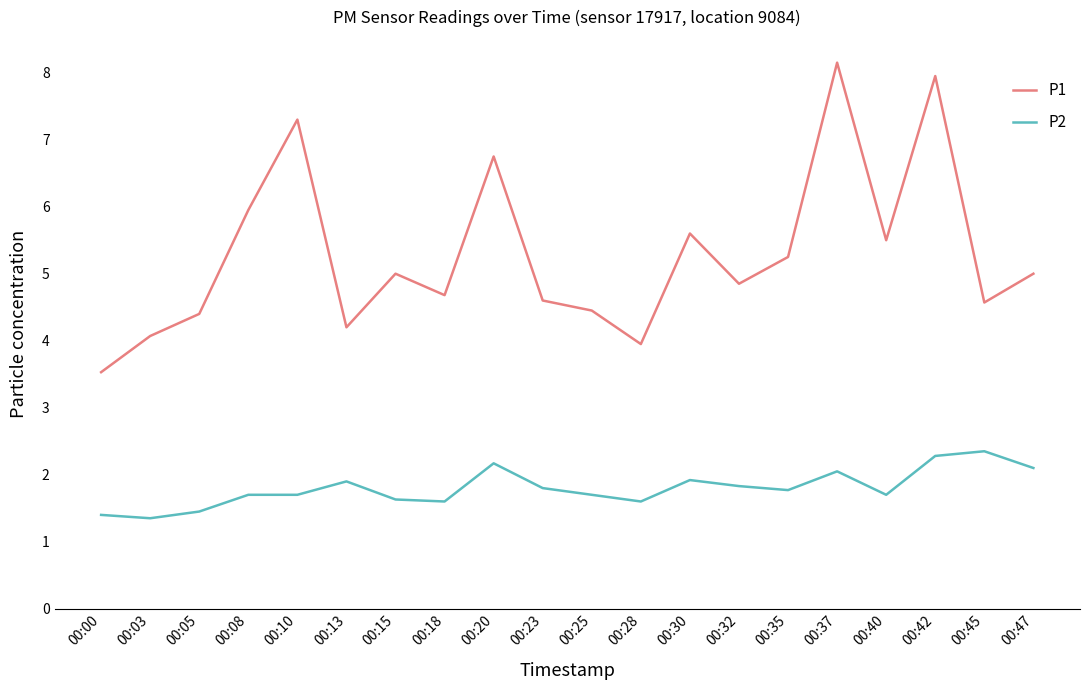

Which series has the largest range (max minus min)?

P1